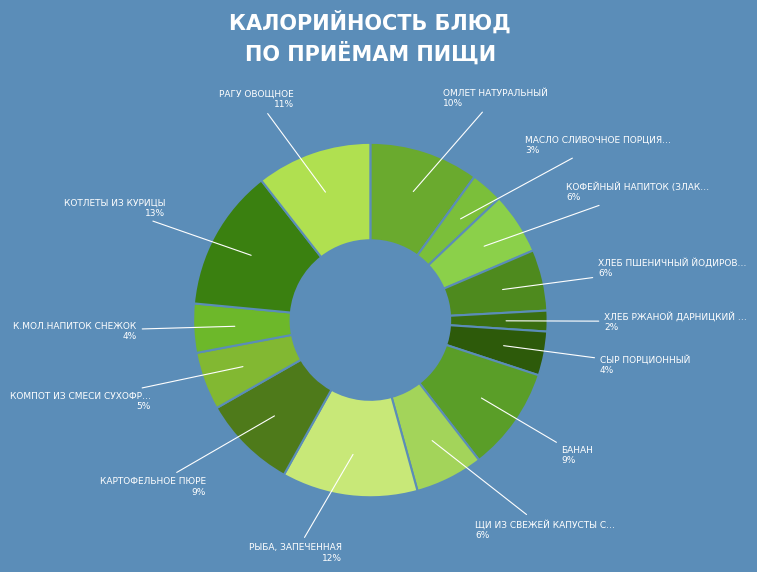

How many slices are in this pie chart?

14